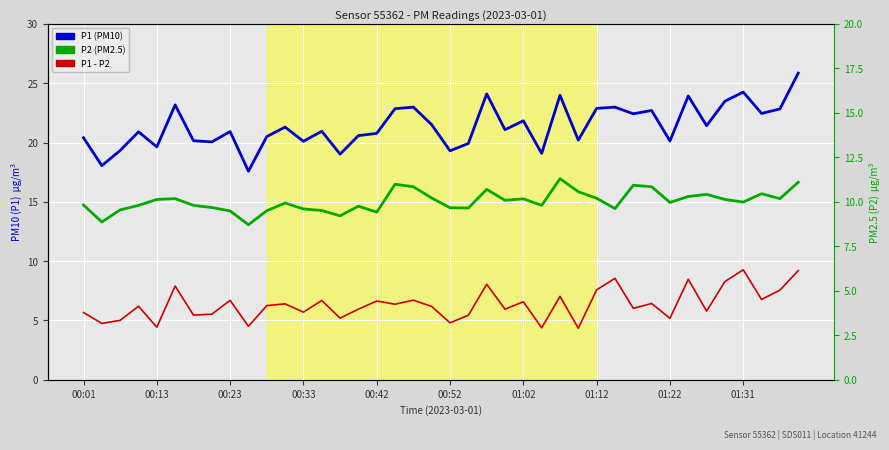

At 00:23, list the series in order from smallest to largest.

P1 - P2, P2 (PM2.5), P1 (PM10)